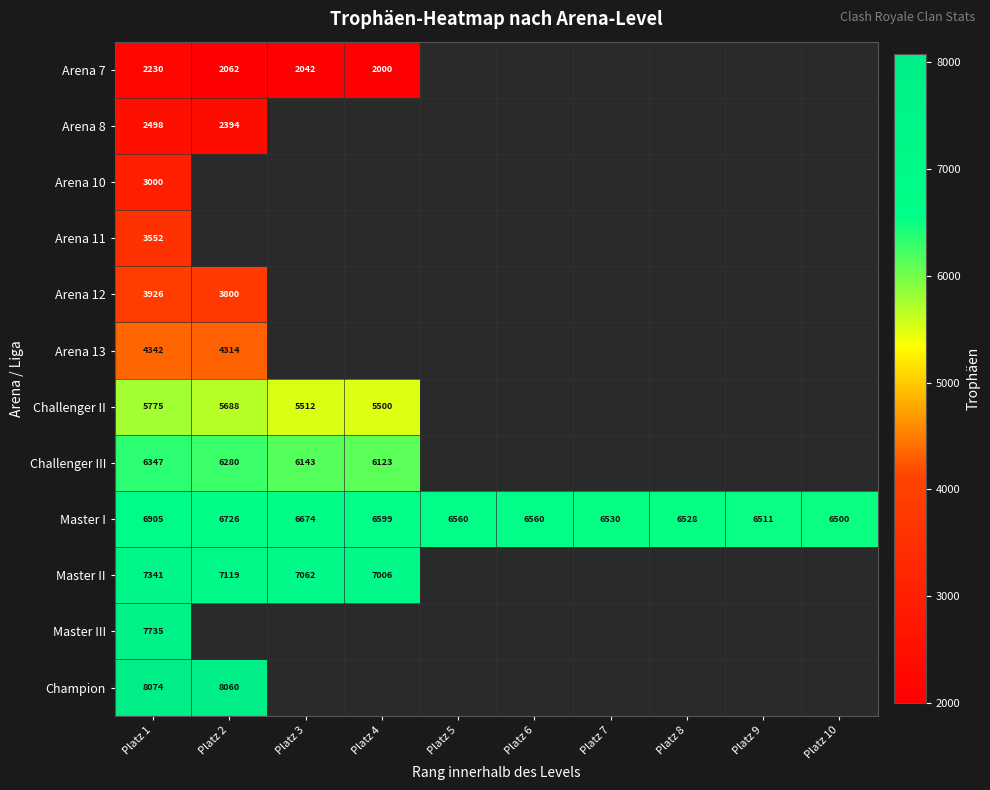

True or false: Challenger III has a value of 6143 at Platz 3.

True